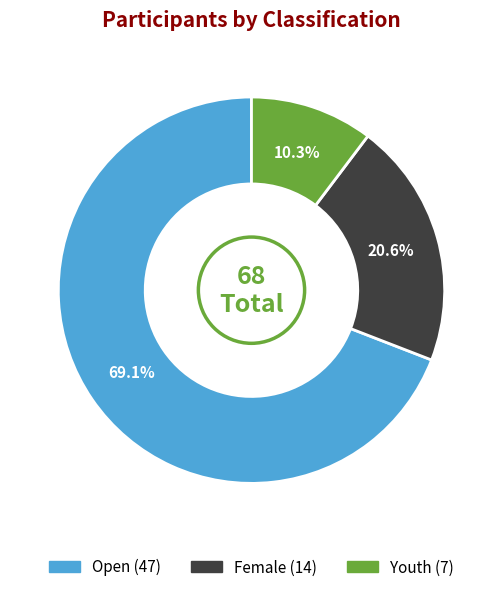

Which slice is the smallest?

Youth